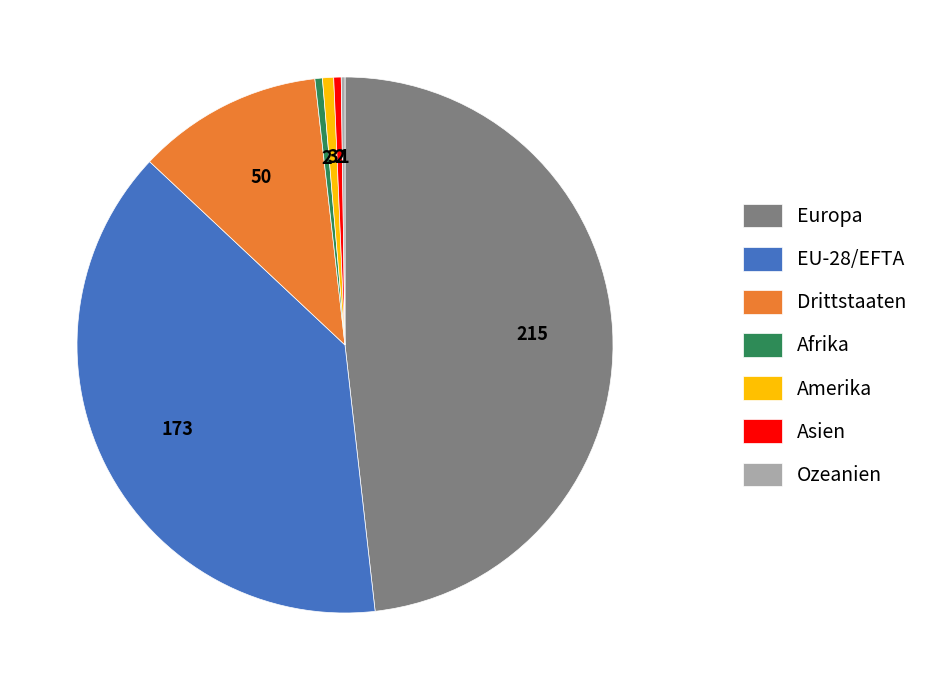

Is it true that Amerika is 1% of the pie?

True